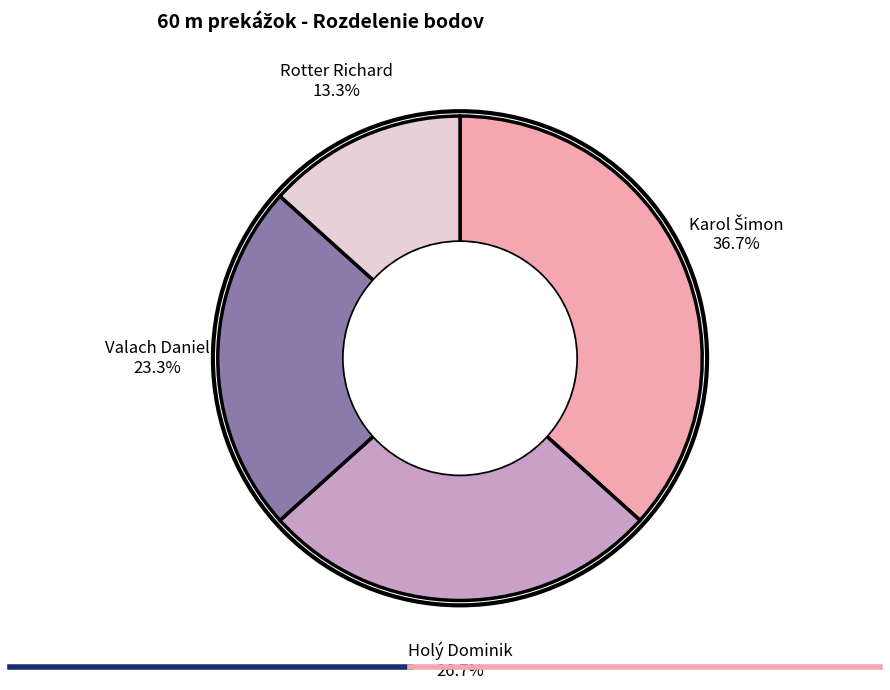

The Rotter Richard slice represents 23% of the pie. True or false?

False